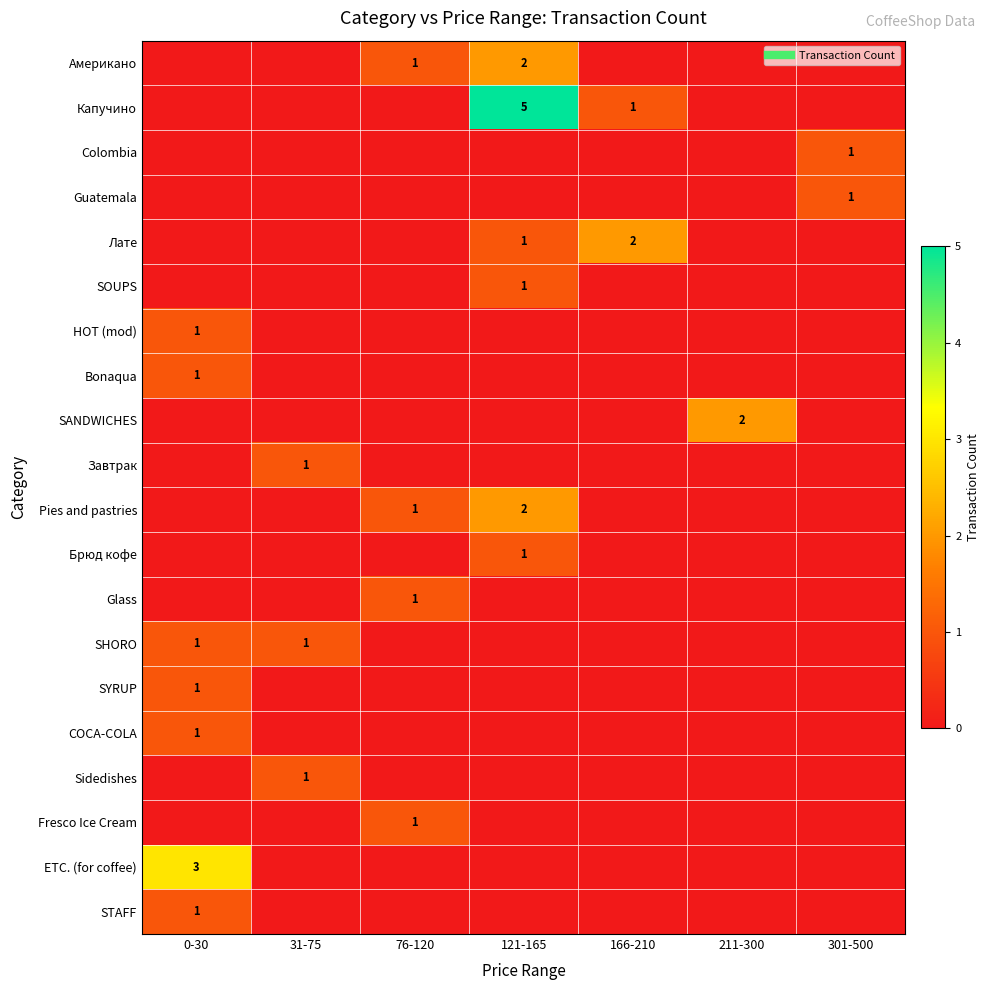

At 121-165, list the series in order from largest to smallest.

Капучино, Американо, Pies and pastries, Лате, SOUPS, Брюд кофе, Colombia, Guatemala, HOT (mod), Bonaqua, SANDWICHES, Завтрак, Glass, SHORO, SYRUP, COCA-COLA, Sidedishes, Fresco Ice Cream, ETC. (for coffee), STAFF